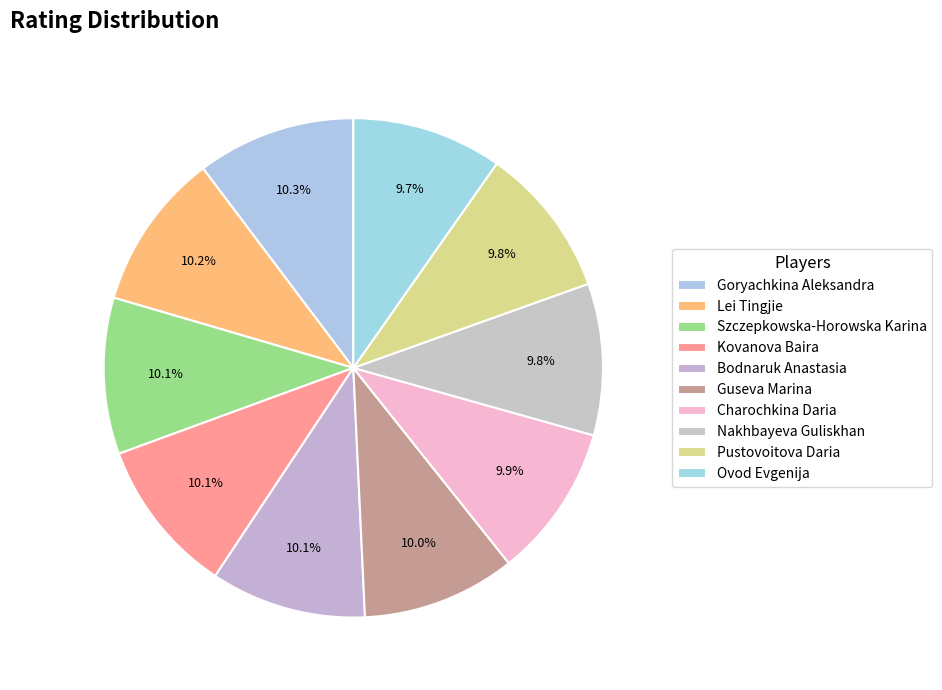

Count the number of slices in the pie.

10